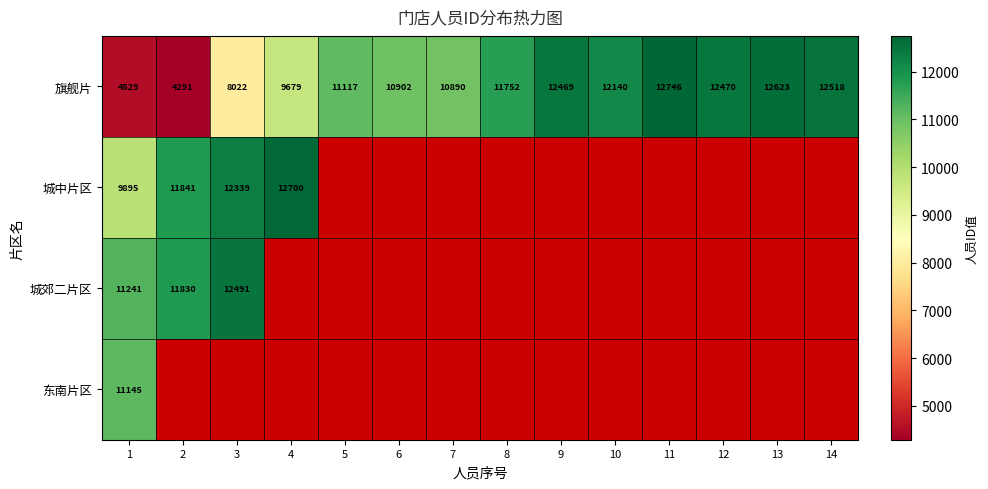

What is the difference between the 旗舰片 values at 7 and 14?

1628